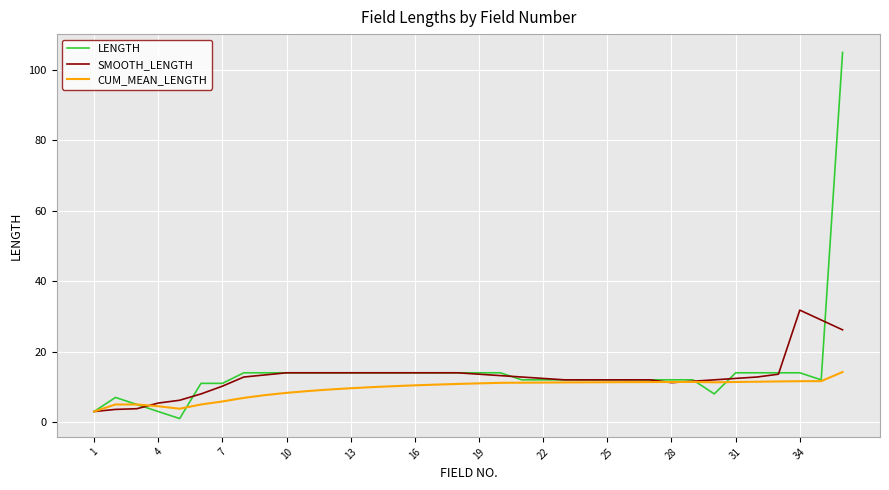

What is the greatest value displayed?

105.0